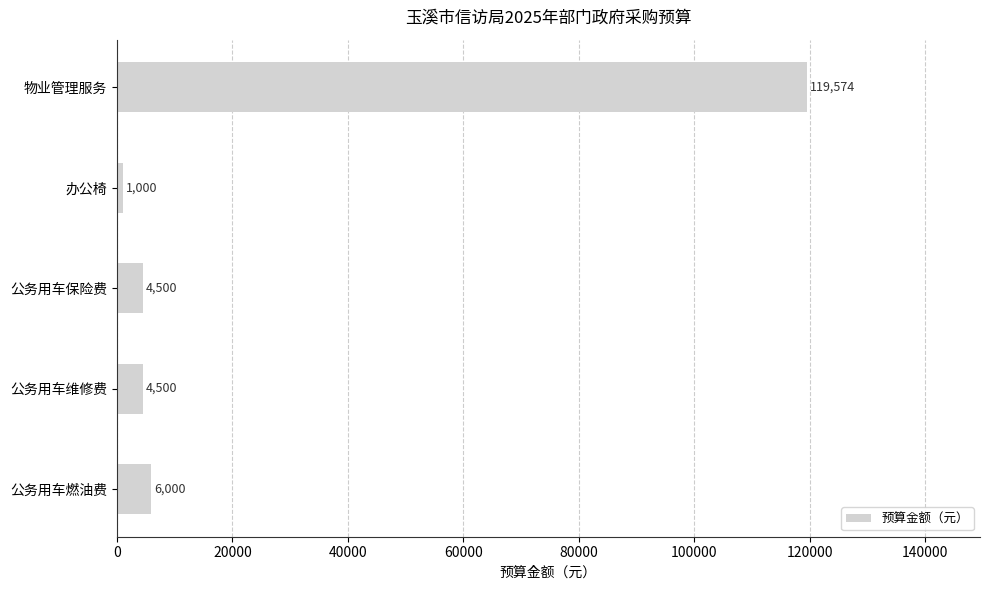

What is the average value?

27115